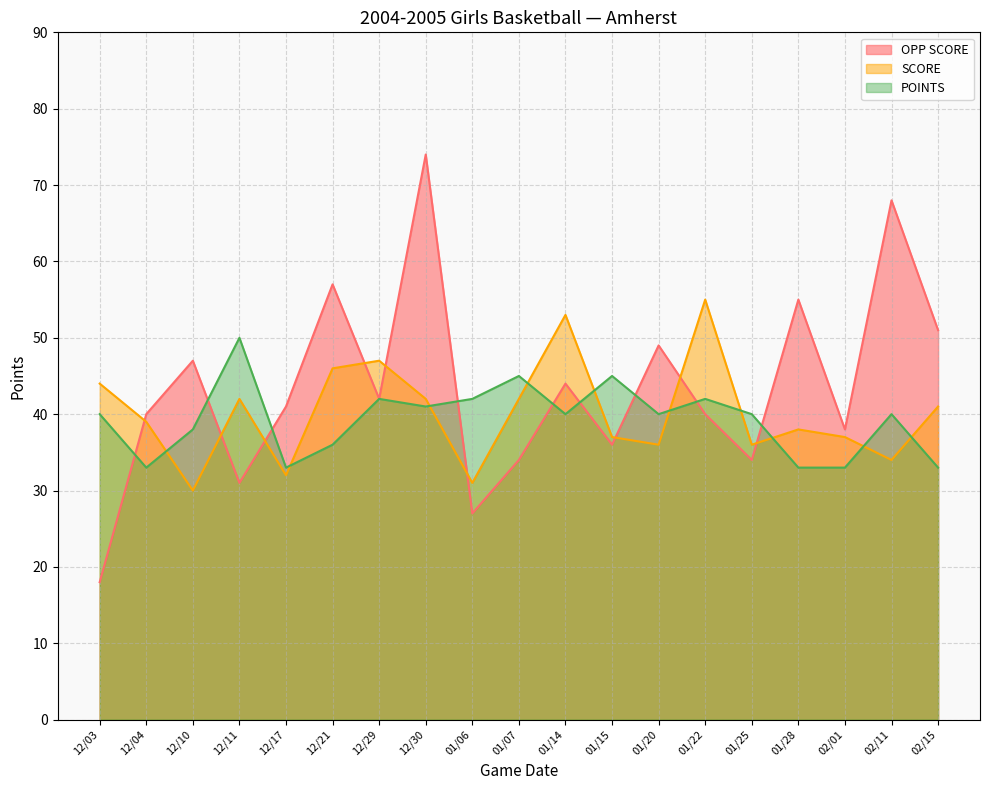

True or false: POINTS has a value of 36 at 12/21.

True